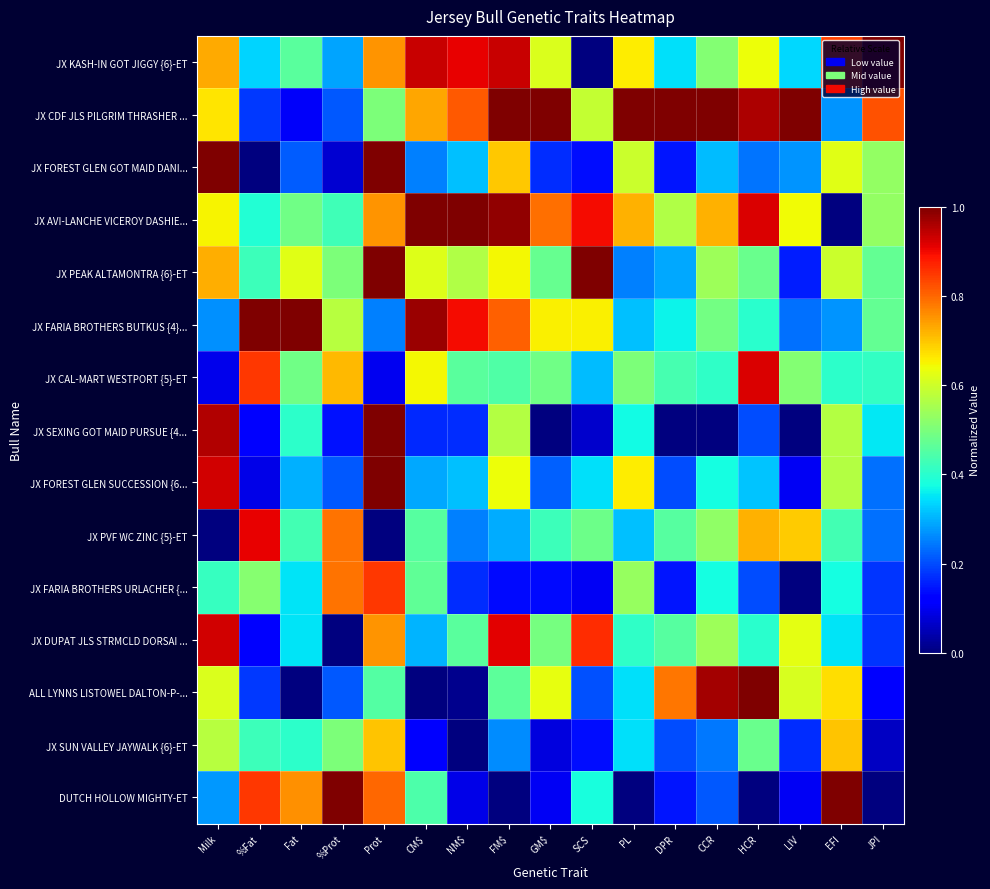

Which label corresponds to the smallest value in the chart?

SCS